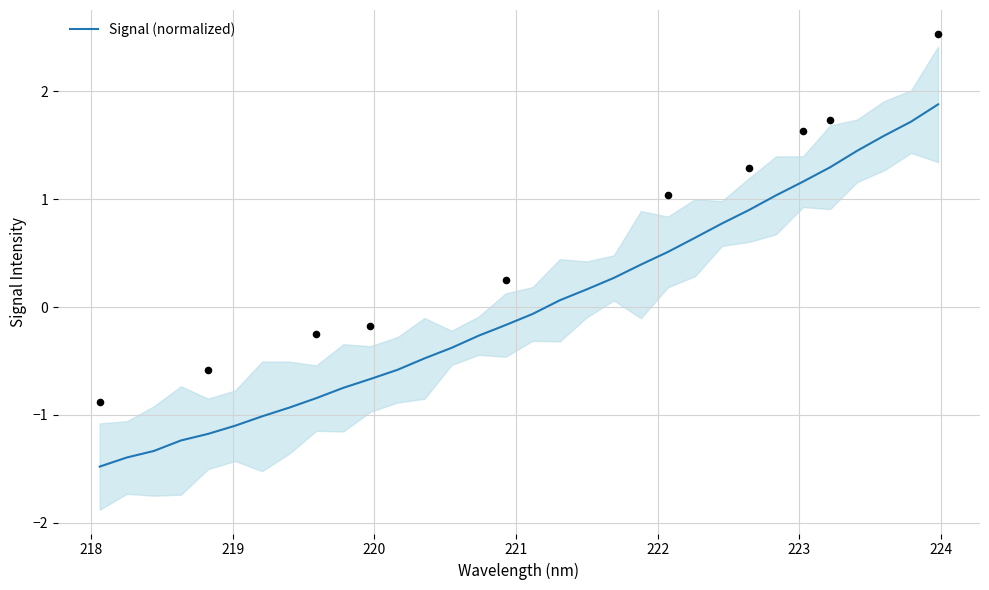

What is the minimum value for Signal (normalized)?

-1.5